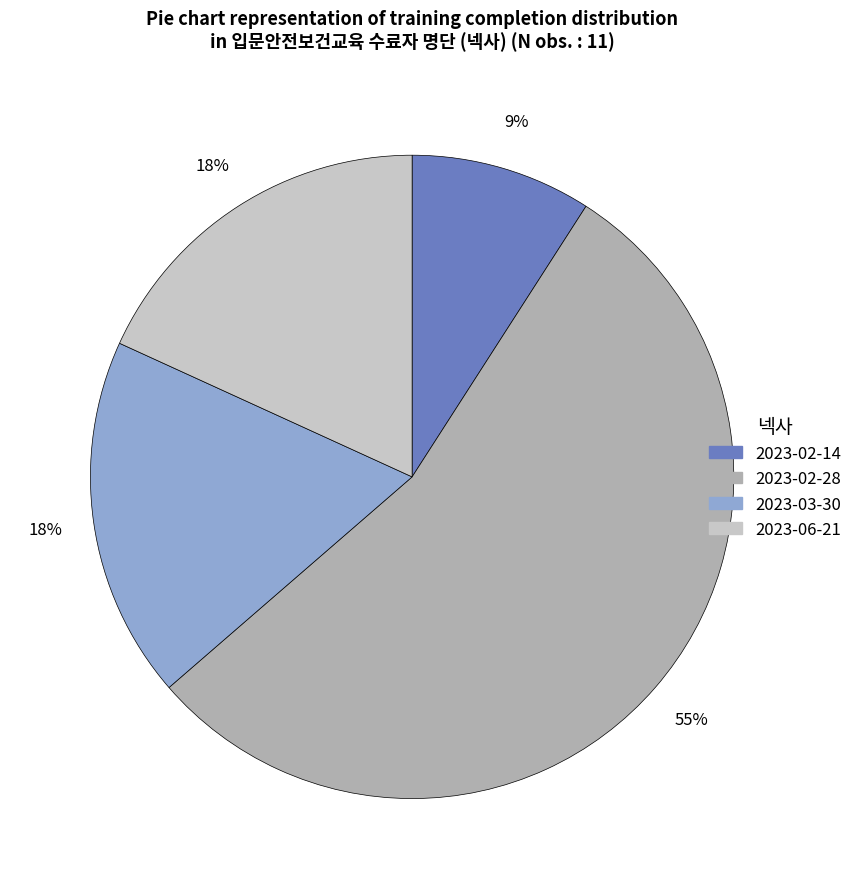

What is the largest slice in the pie chart?

2023-02-28